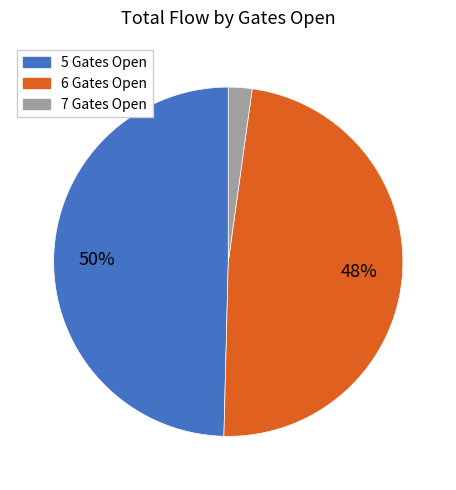

To the nearest percent, what is the average slice percentage?

33%